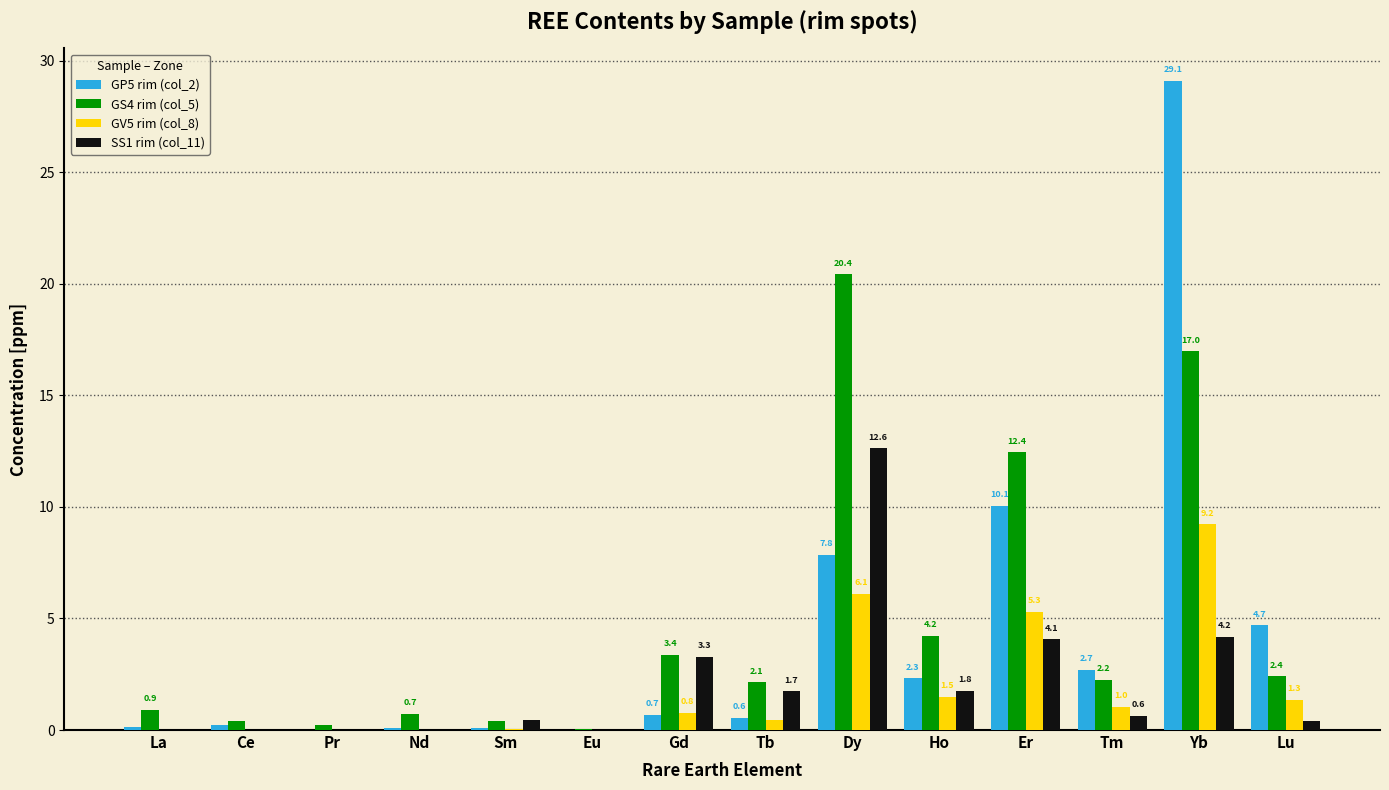

What is the average value of the SS1 rim (col_11) series?

2.1